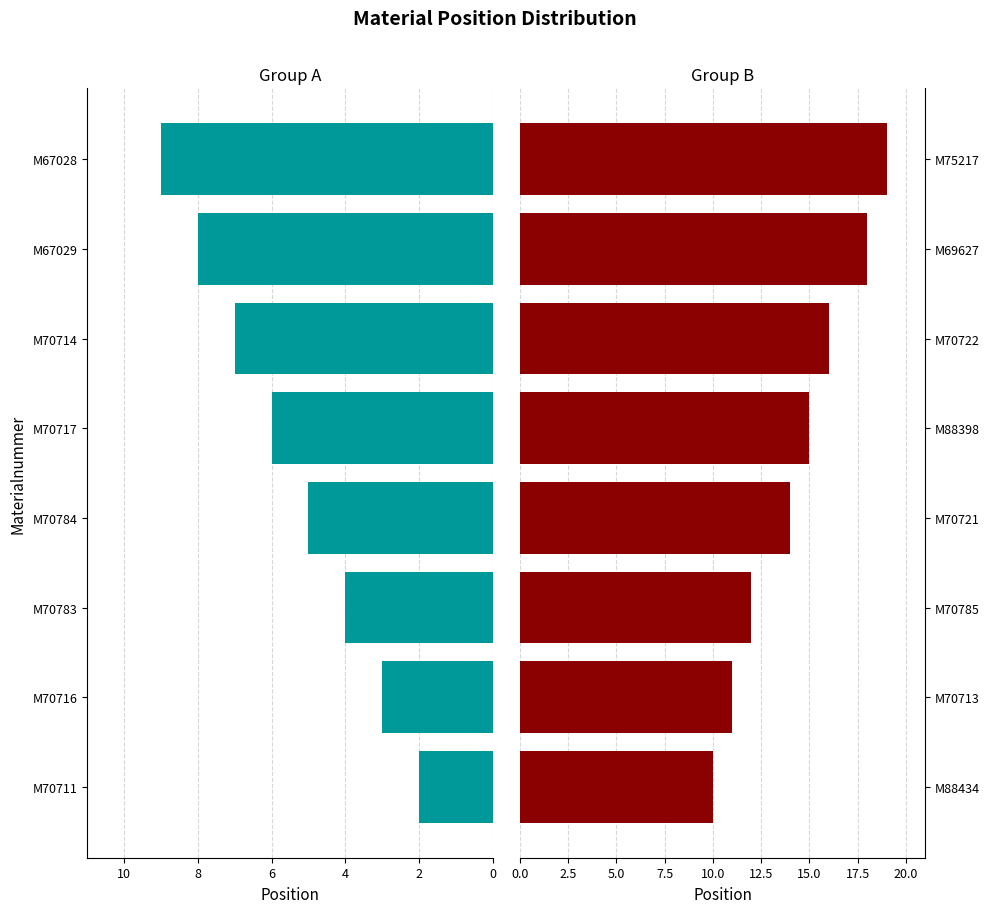

What is the difference between the second highest and minimum values in the Group A (pos 2–9) series?

6